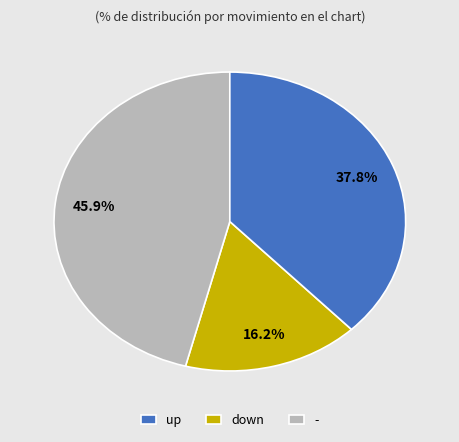

Which category has the smallest portion of the pie?

down